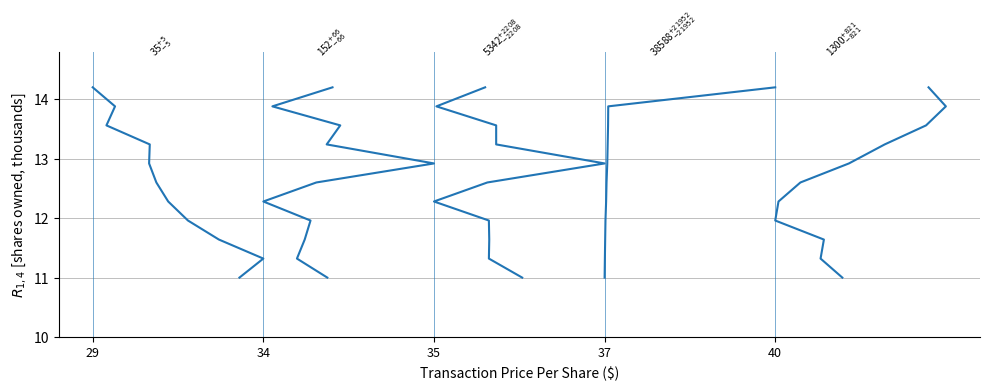

What is the difference between the second highest and second lowest values in the sharesOwnedFollowingTransaction series?

2.6